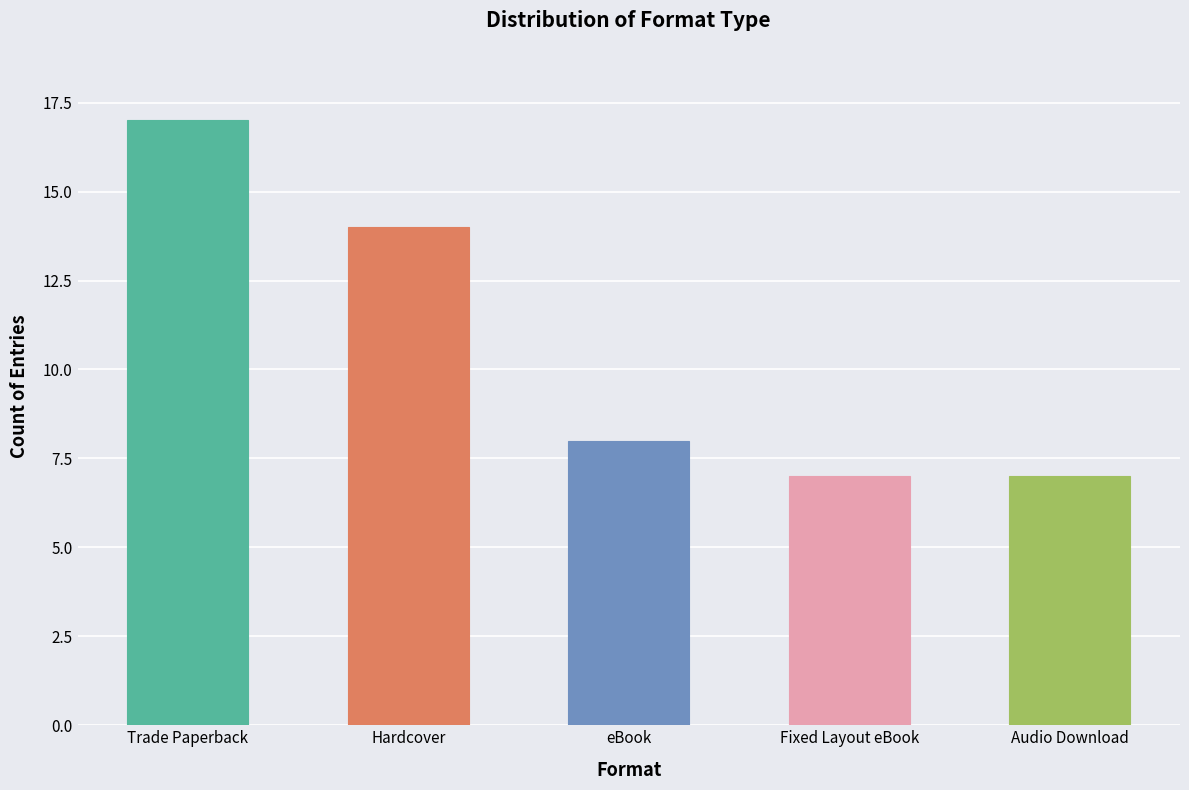

How many bars are there in total?

5